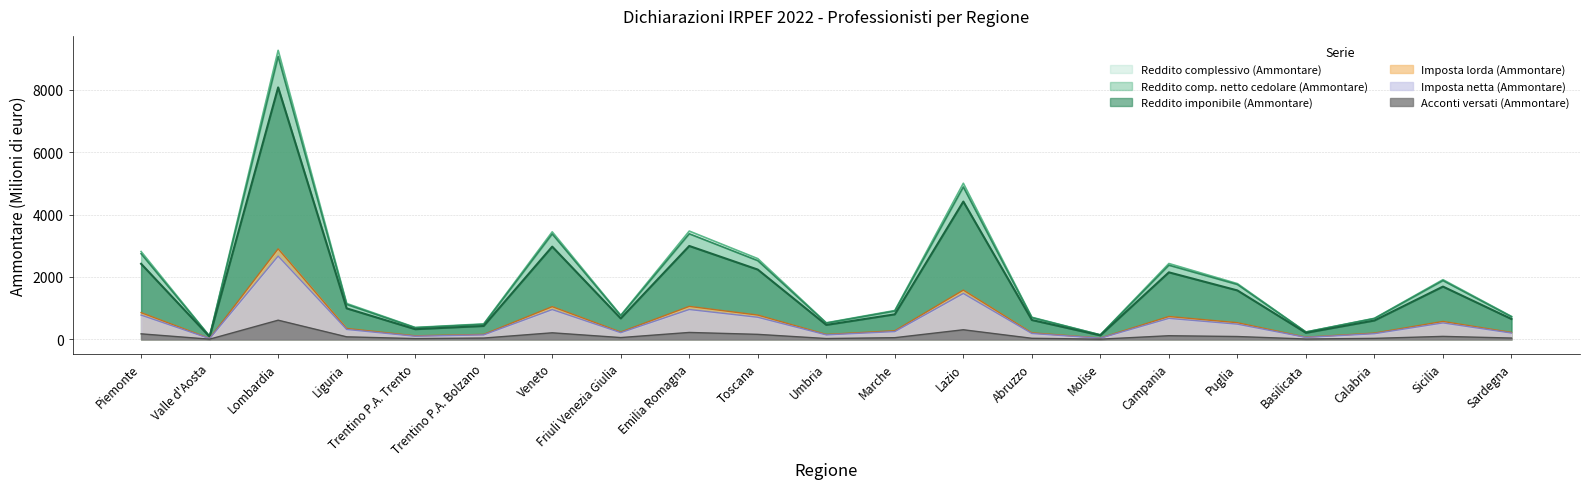

What is the label of the 2nd point from the left?

Valle d'Aosta